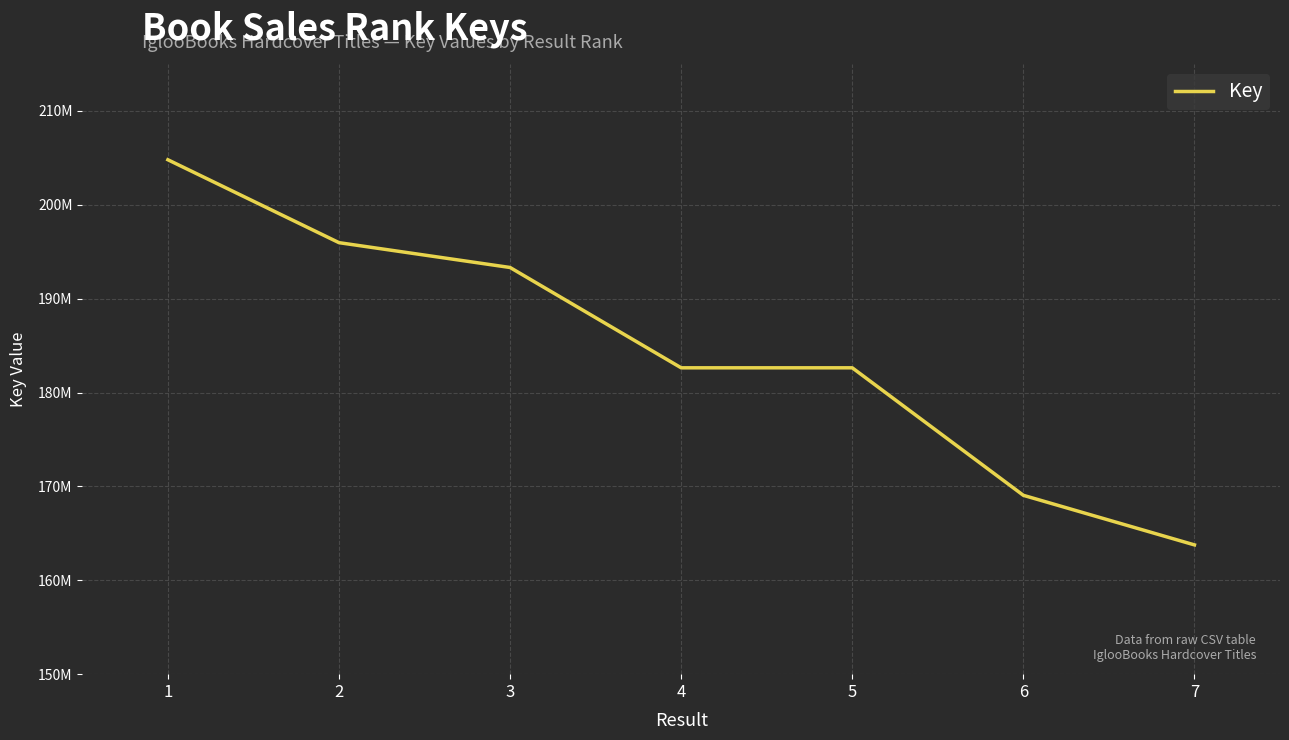

At which category does the data reach its first local valley?

4